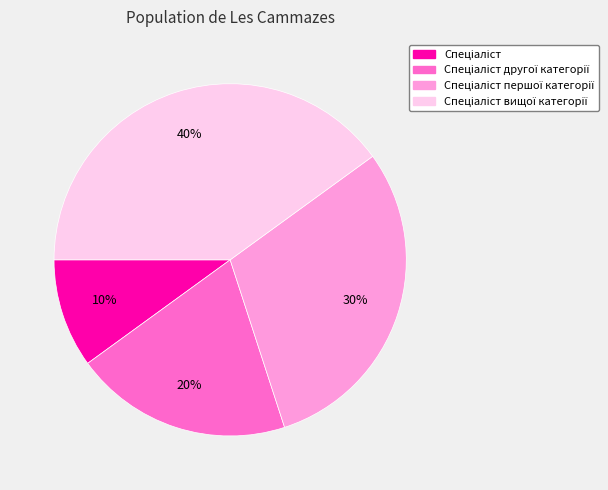

How many slices are in this pie chart?

4